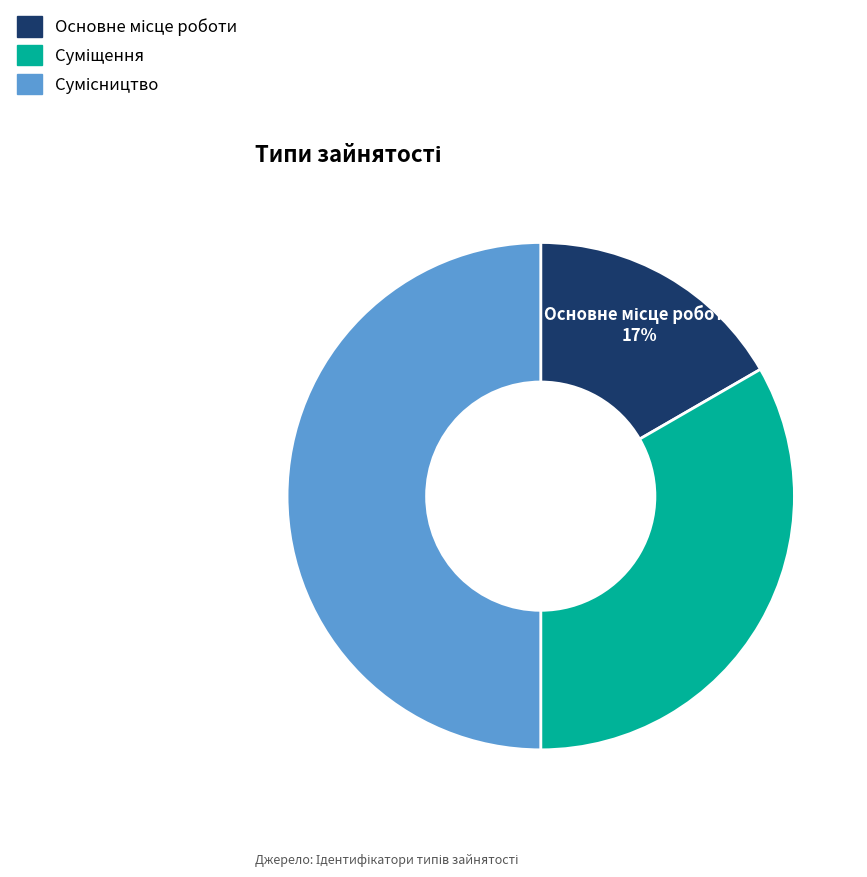

To the nearest percent, what is the difference between the largest and smallest slice percentages?

33%